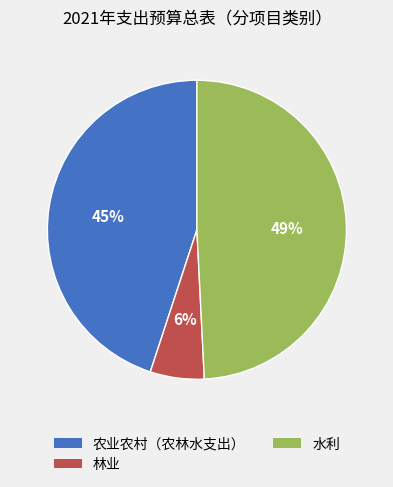

To the nearest percent, what is the average slice percentage?

33%